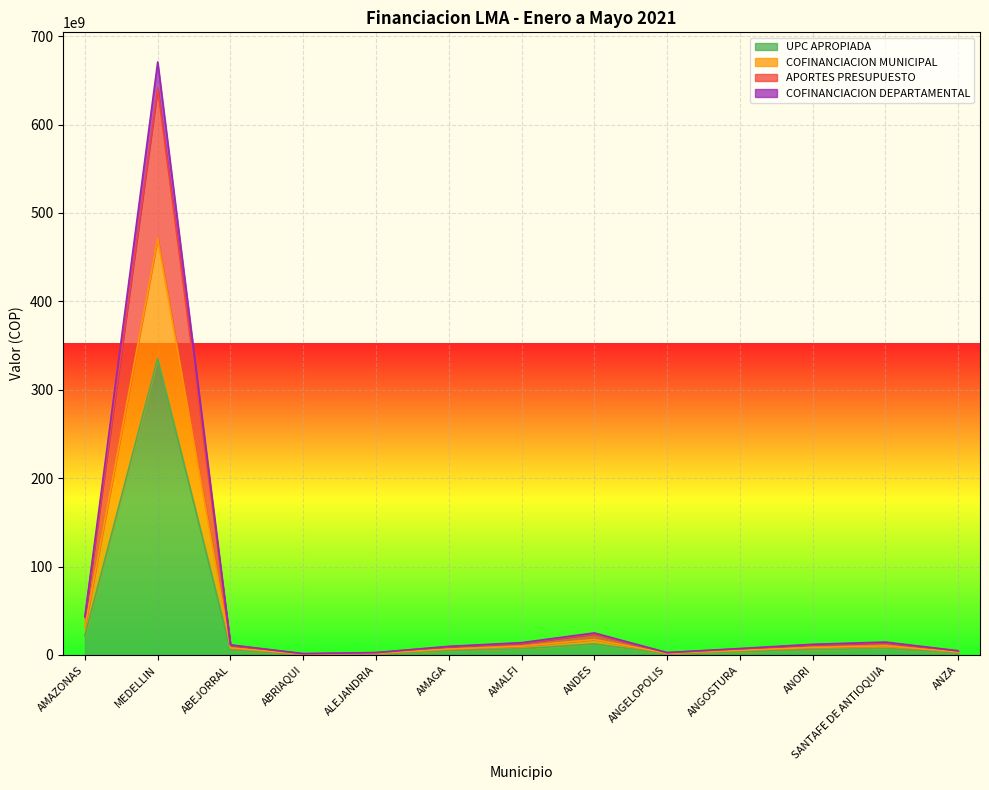

The COFINANCIACION DEPARTAMENTAL series shows 2644737445.2 at ALEJANDRIA. True or false?

True